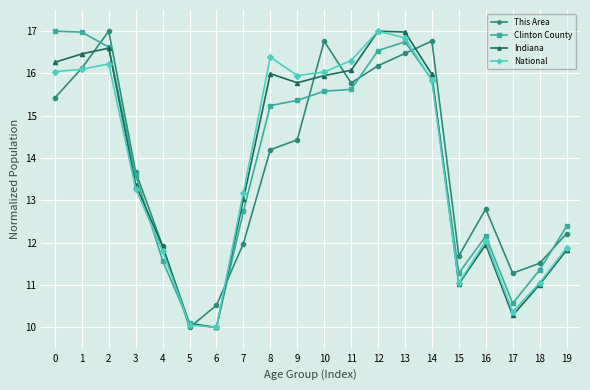

How many data points in This Area are above 14?

10